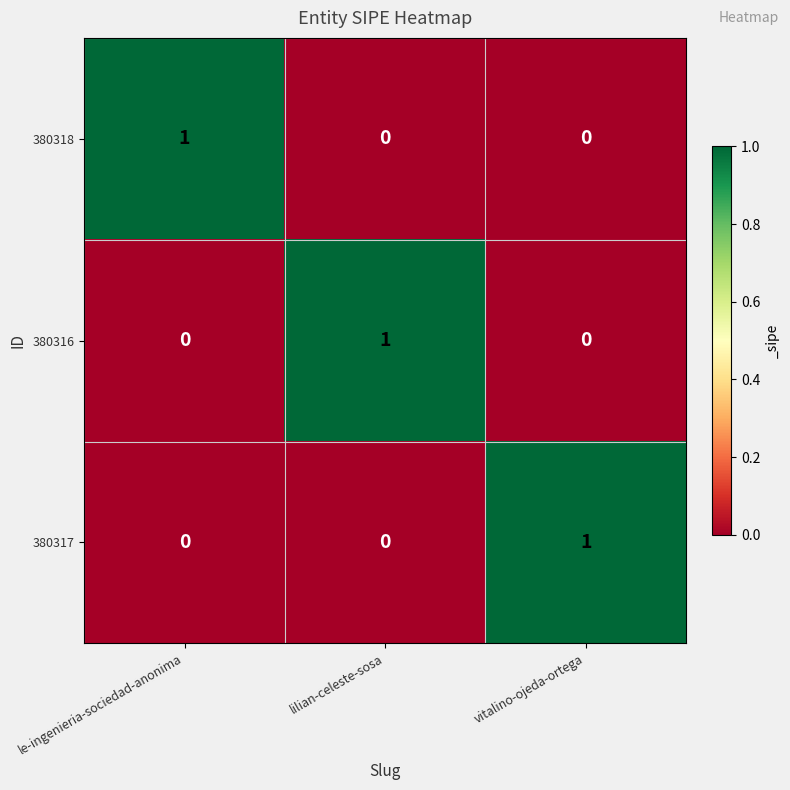

Which category has the highest value in the 380317 series?

vitalino-ojeda-ortega